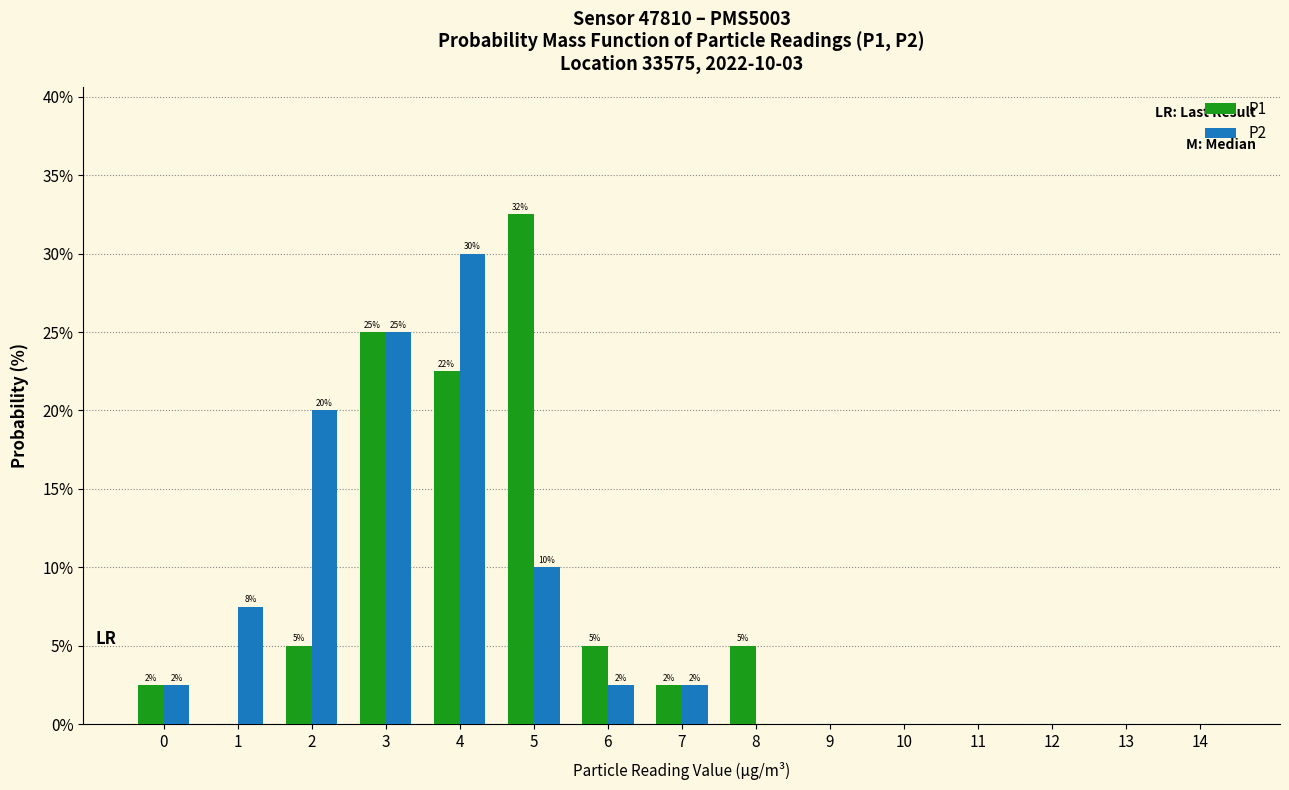

How many series are shown in this chart?

2